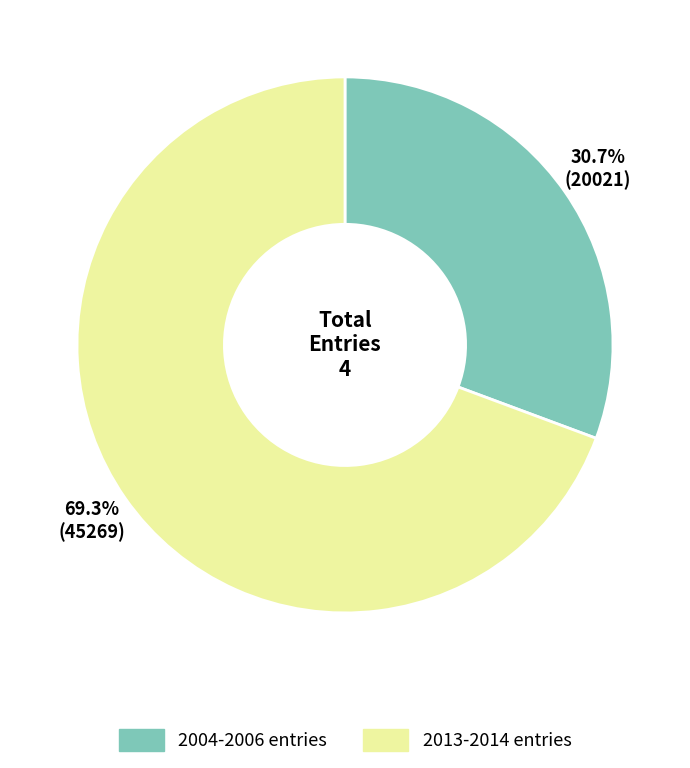

Rank the categories by value from highest to lowest.

2013-2014 entries, 2004-2006 entries